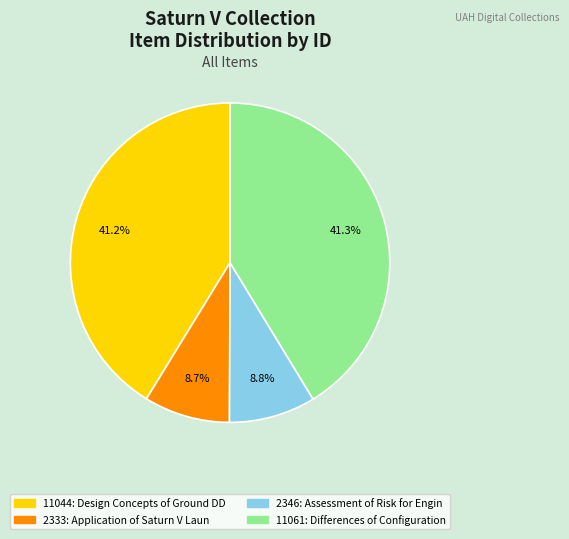

Is there a majority slice in this chart?

No